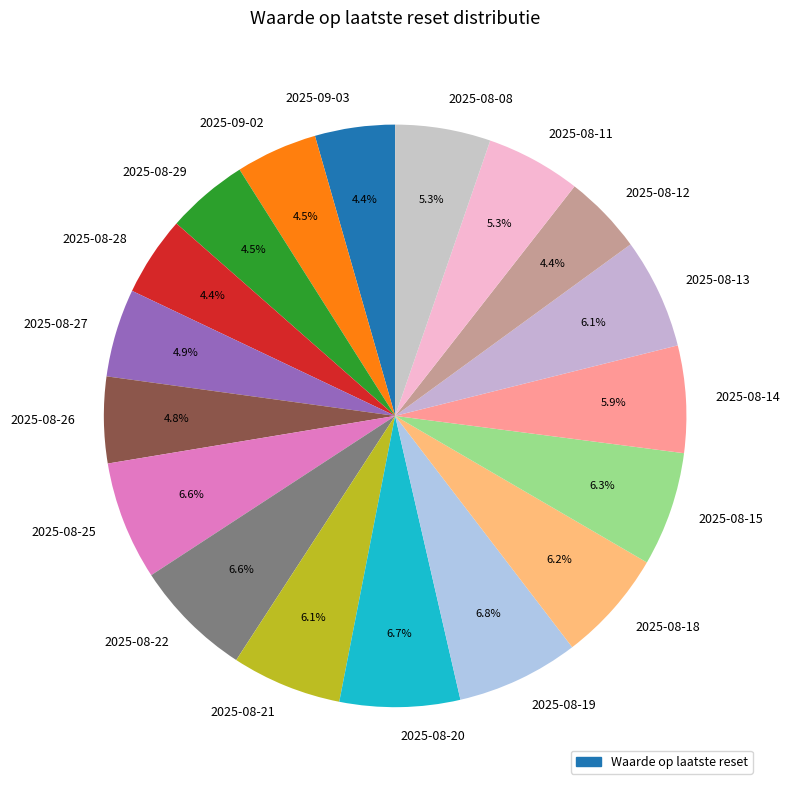

To the nearest percent, what portion does 2025-08-18 represent?

6%